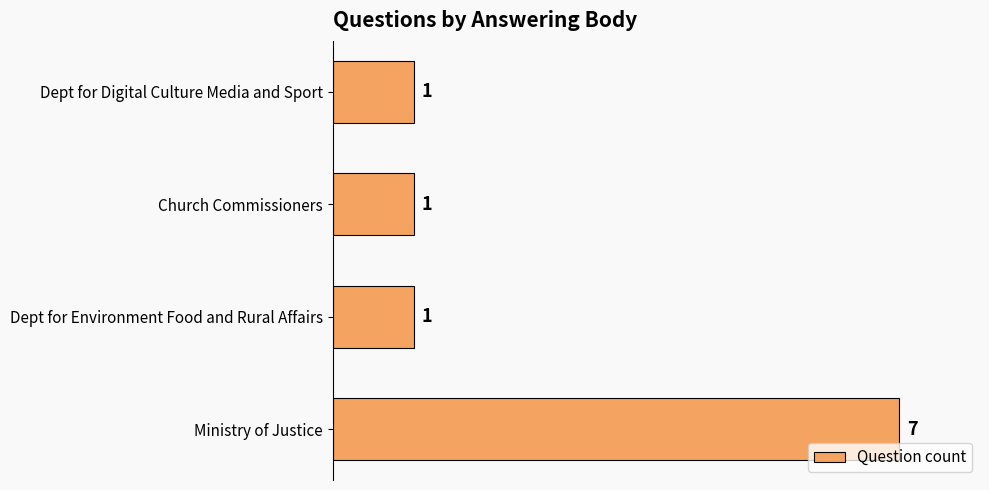

Does the chart contain any negative values?

No